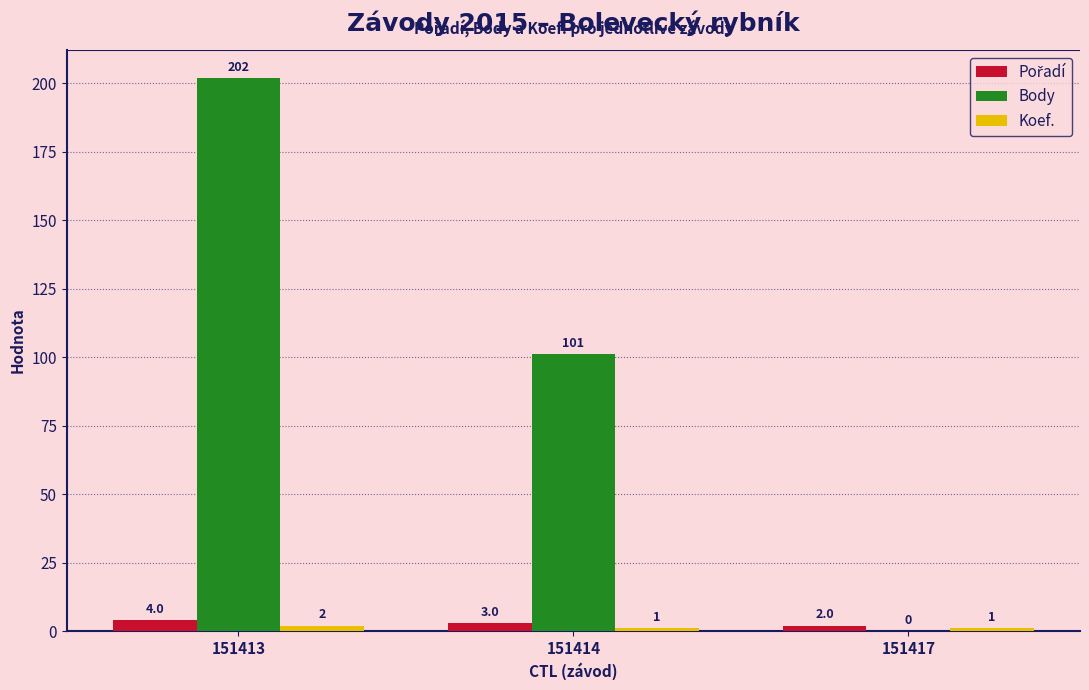

What is the sum of all Body values?

303